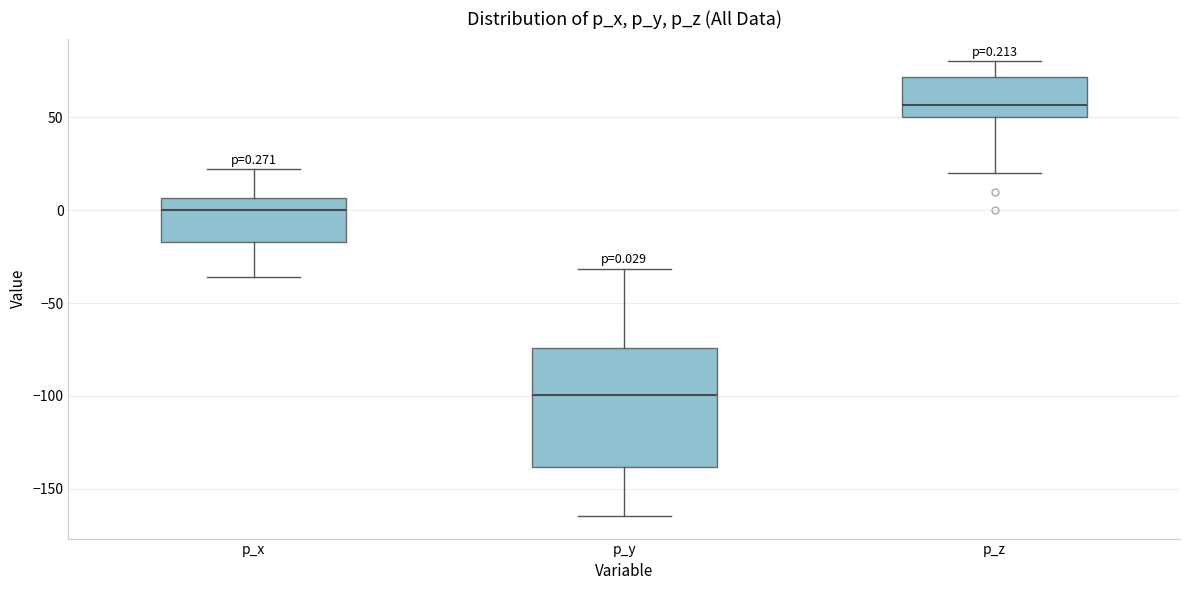

Which box is the tallest, from its lower edge to its upper edge?

p_y